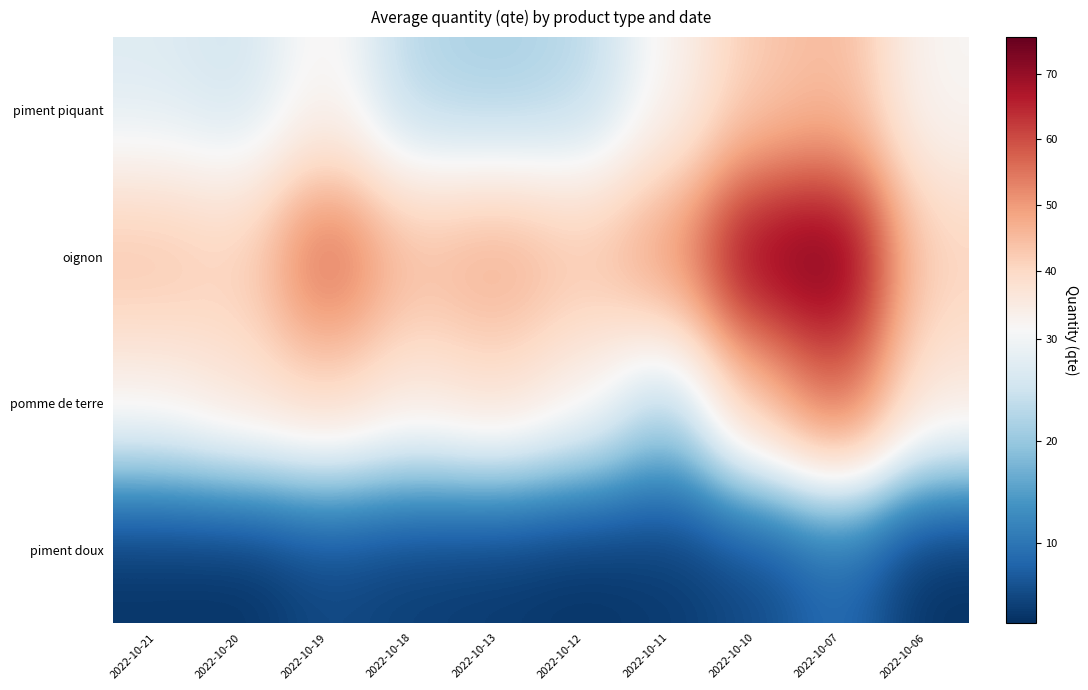

Count the number of categories in the chart.

10